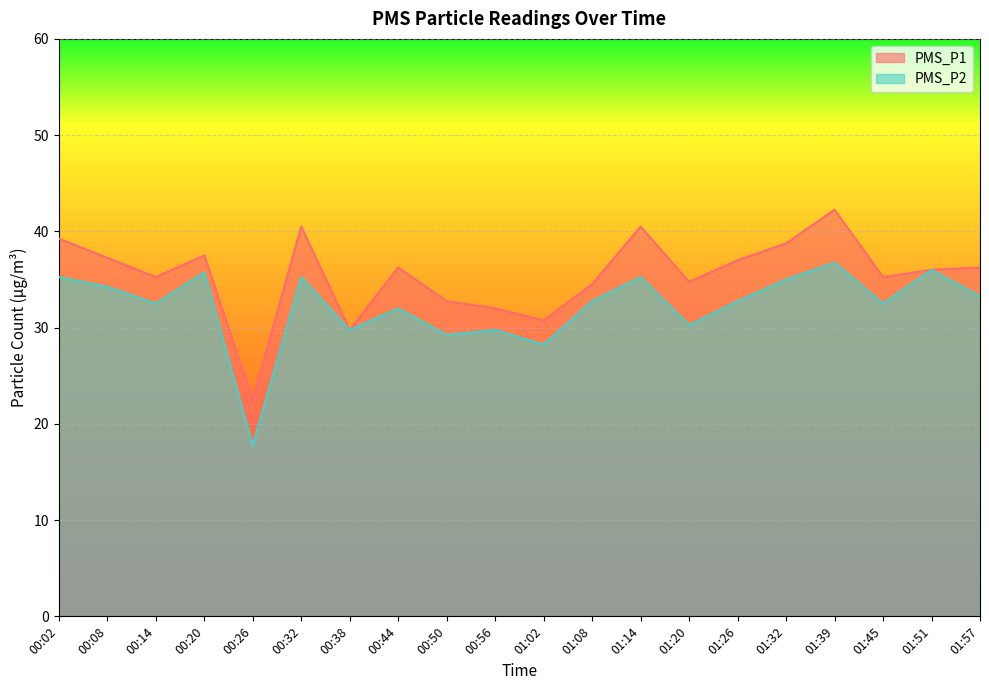

True or false: PMS_P2 and PMS_P1 cross at least once.

False